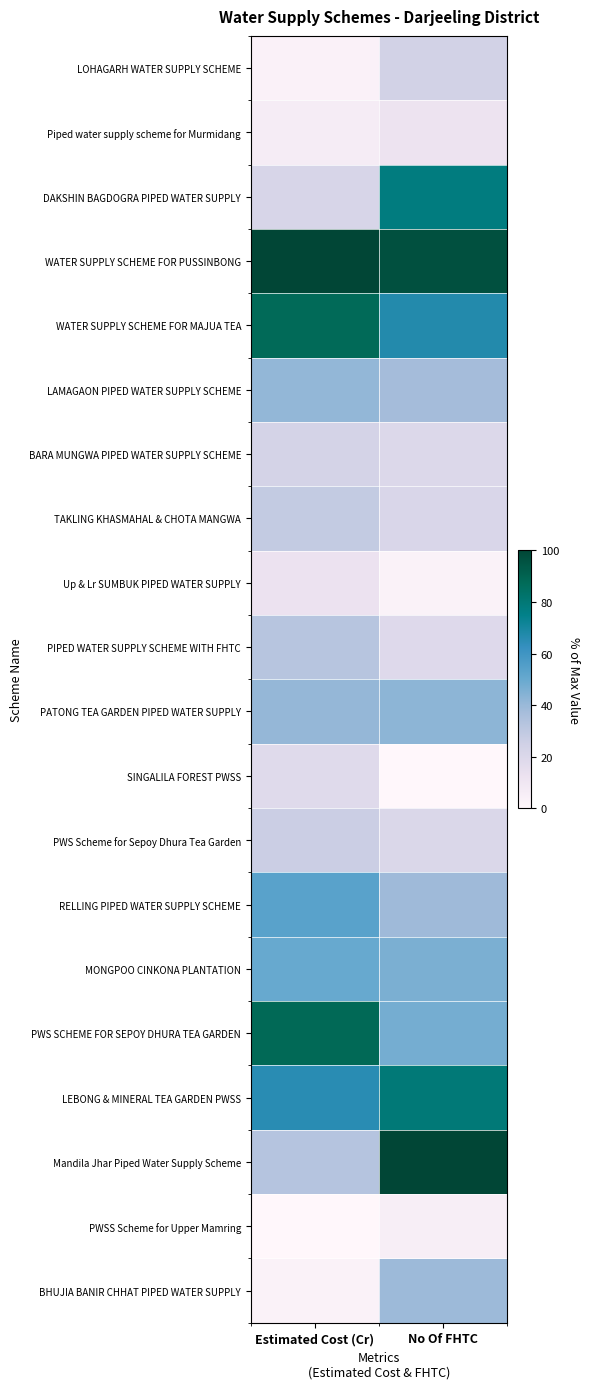

Rank the series by their maximum value, from highest to lowest.

WATER SUPPLY SCHEME FOR PUSSINBONG, Mandila Jhar Piped Water Supply Scheme, PWS SCHEME FOR SEPOY DHURA TEA GARDEN, WATER SUPPLY SCHEME FOR MAJUA TEA, LEBONG & MINERAL TEA GARDEN PWSS, DAKSHIN BAGDOGRA PIPED WATER SUPPLY, RELLING PIPED WATER SUPPLY SCHEME, MONGPOO CINKONA PLANTATION, PATONG TEA GARDEN PIPED WATER SUPPLY, LAMAGAON PIPED WATER SUPPLY SCHEME, BHUJIA BANIR CHHAT PIPED WATER SUPPLY, PIPED WATER SUPPLY SCHEME WITH FHTC, TAKLING KHASMAHAL & CHOTA MANGWA, PWS Scheme for Sepoy Dhura Tea Garden, LOHAGARH WATER SUPPLY SCHEME, BARA MUNGWA PIPED WATER SUPPLY SCHEME, SINGALILA FOREST PWSS, Up & Lr SUMBUK PIPED WATER SUPPLY, Piped water supply scheme for Murmidang, PWSS Scheme for Upper Mamring